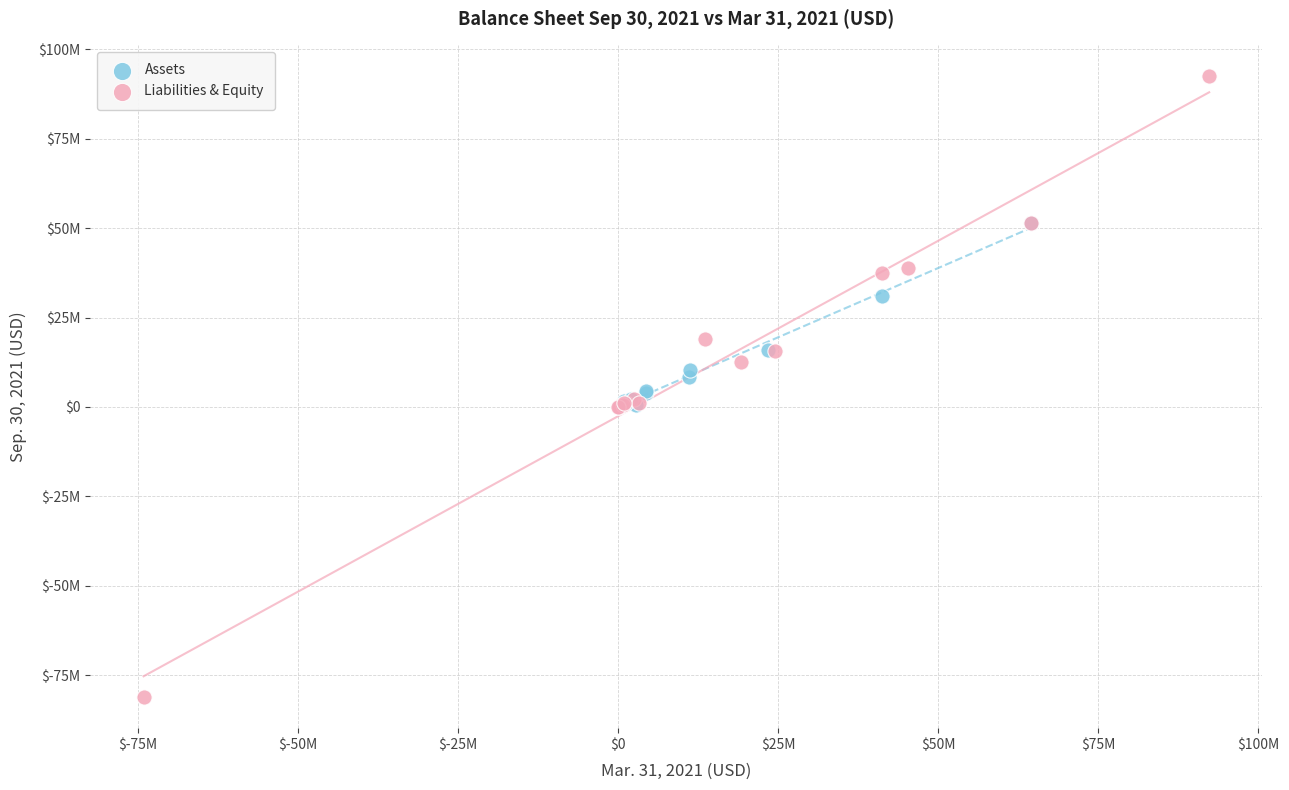

What are all the series names shown in the legend?

Assets, Liabilities & Equity